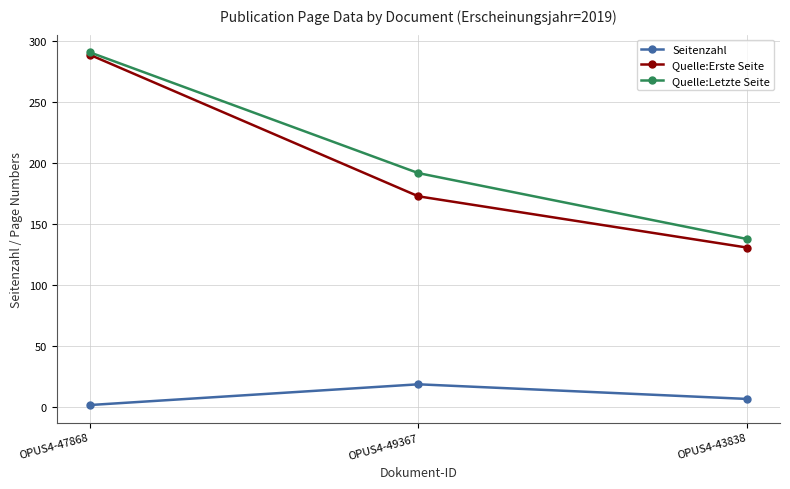

At which label is Seitenzahl closest to 10?

OPUS4-43838